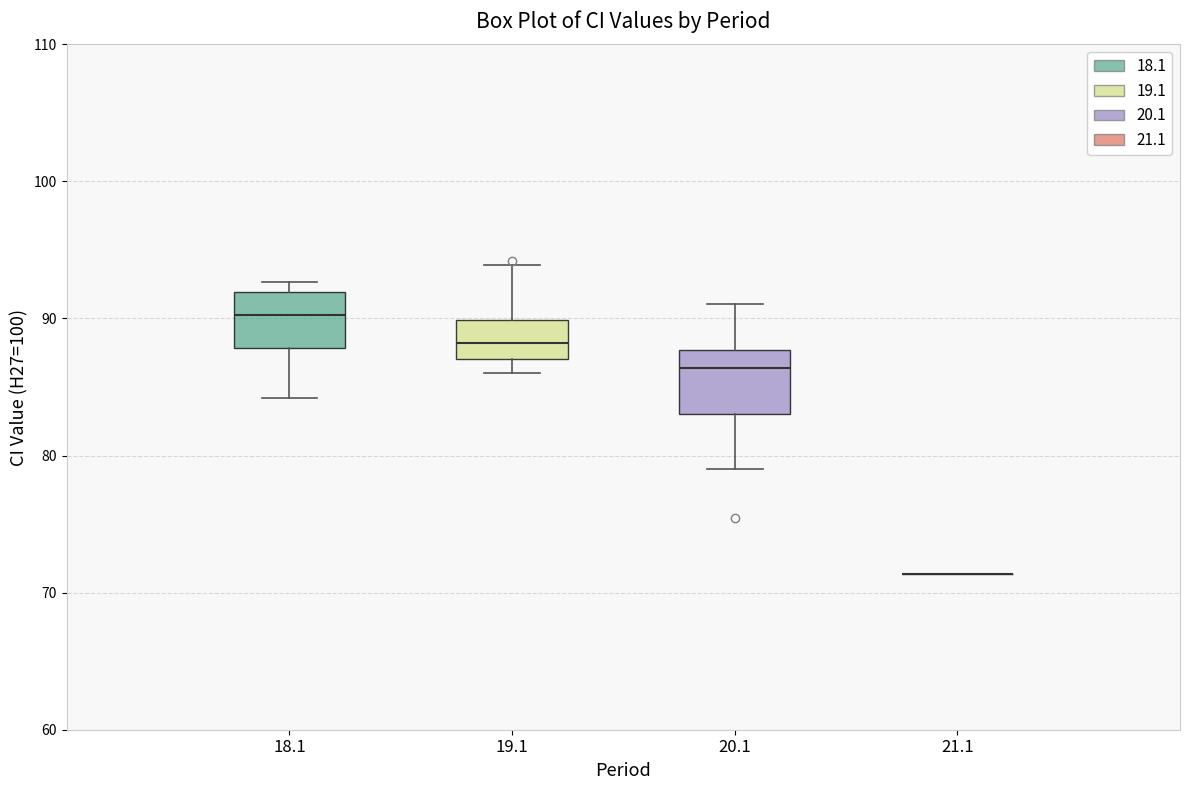

Where does the median line of the box at x = 20.1 sit on the y-axis? The values are not printed on the chart, so give them approximately, as read against the axis.

86